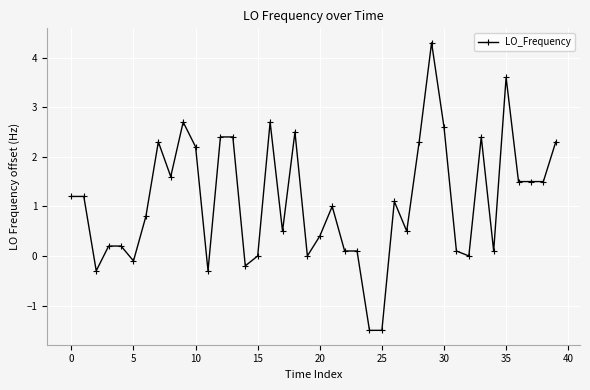

What is the greatest value displayed?

4.3